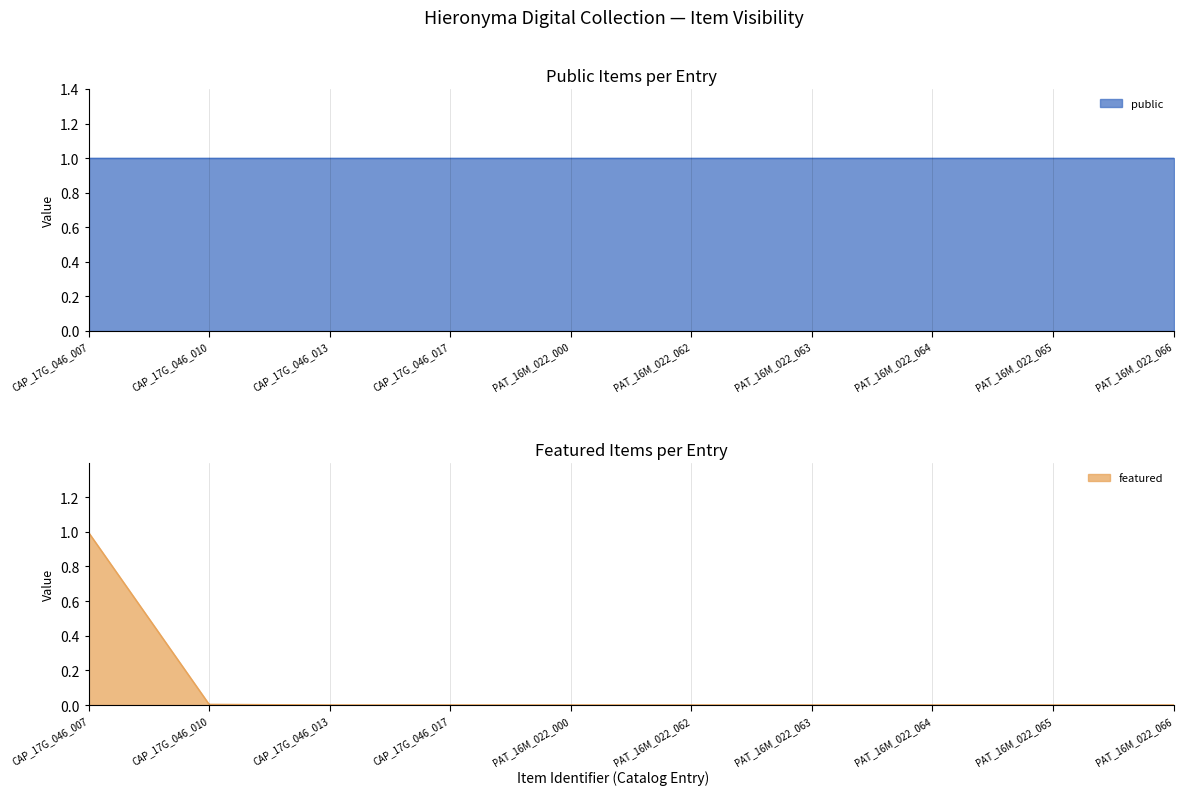

Is it true that the value at PAT_16M_022_065 is 0.0?

True